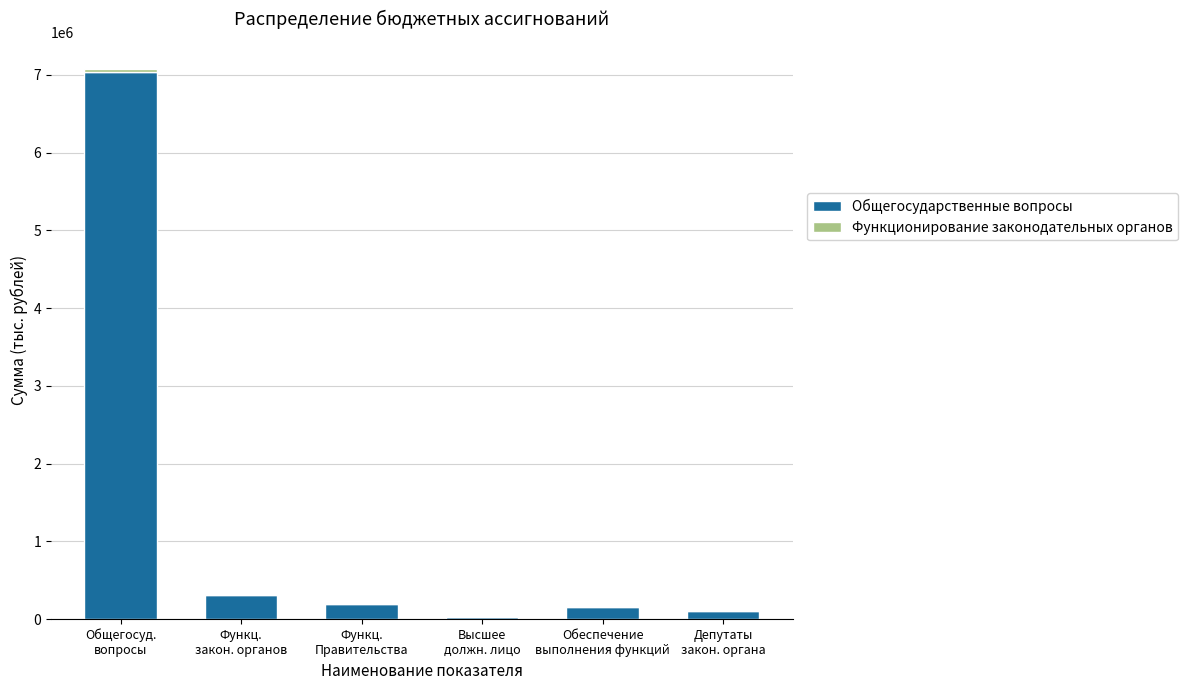

Count the number of data series in this chart.

2